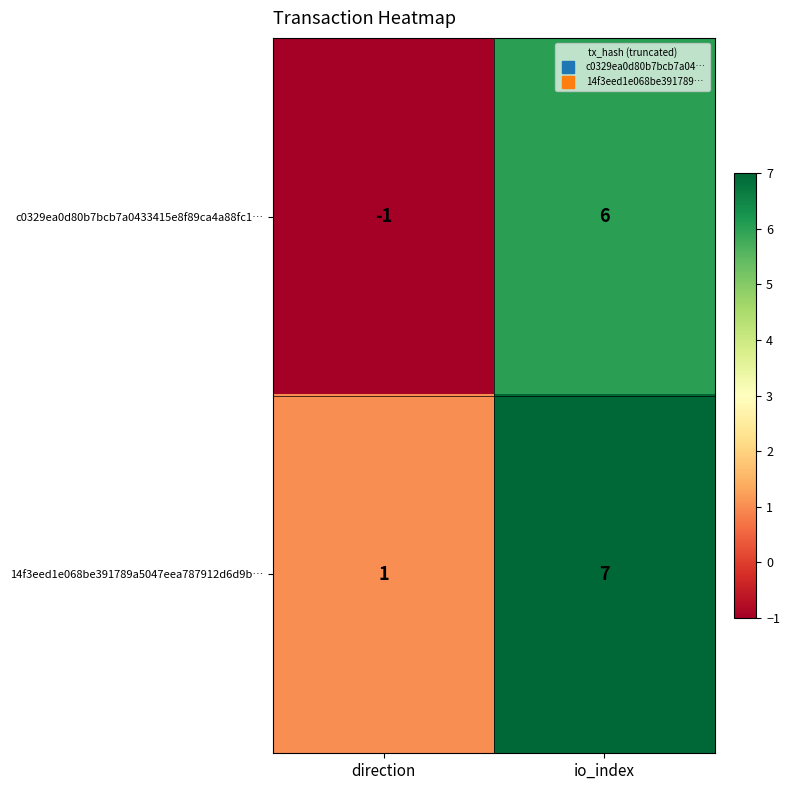

At which category does the chart reach its peak across all series?

io_index